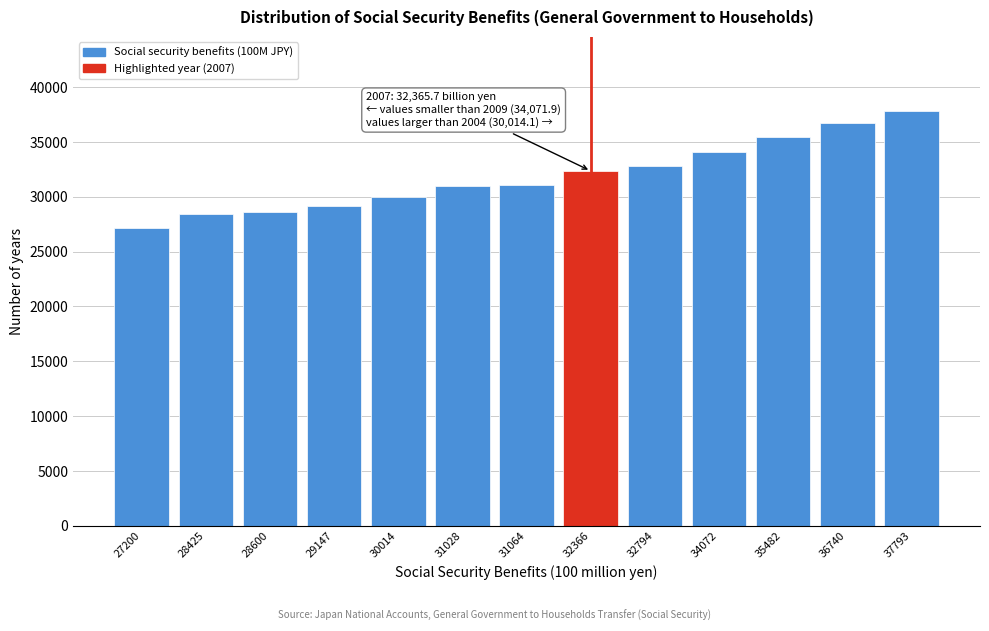

The chart shows a value of 55057.3 at 32794. True or false?

False